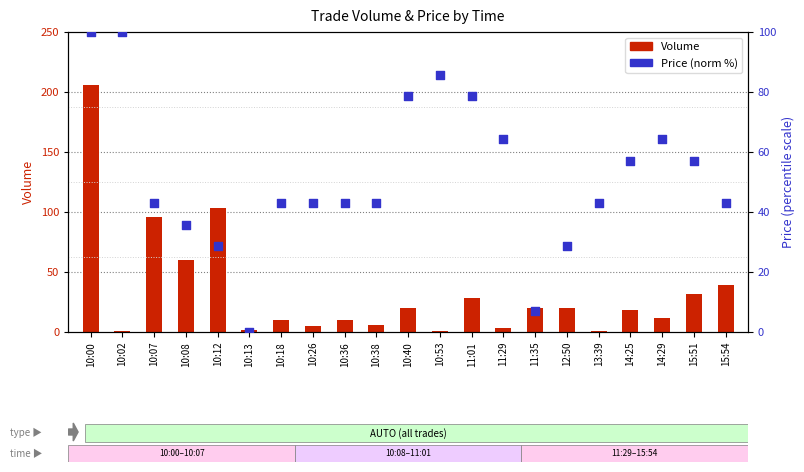

Which series has the widest spread of Y values?

Volume